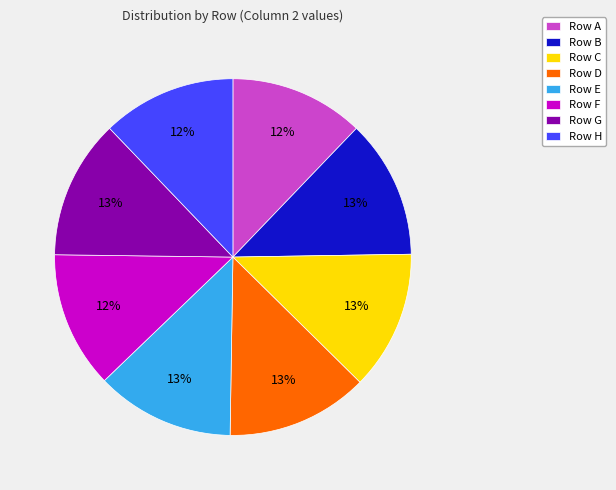

Does any single category account for the majority?

No